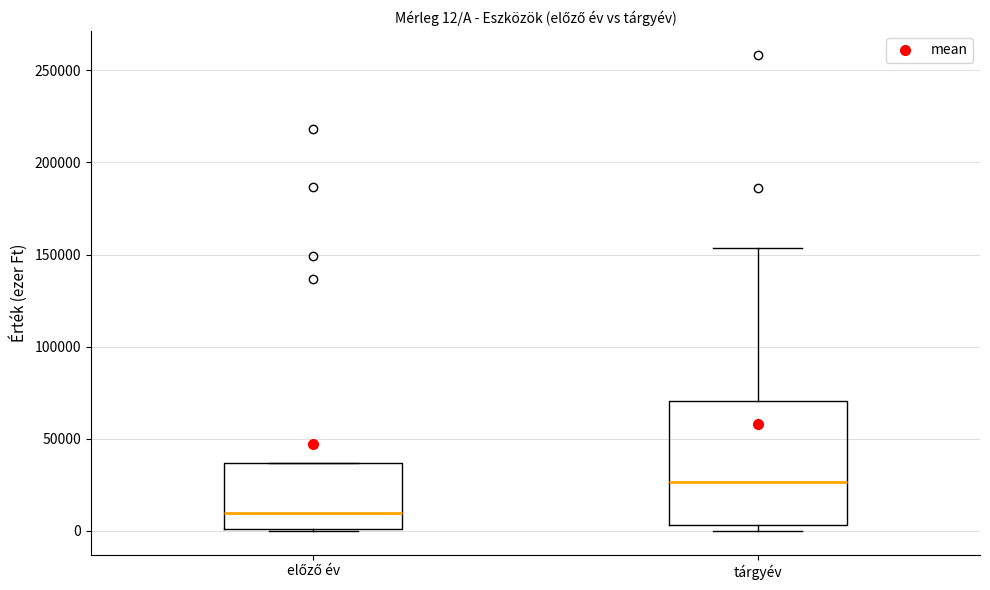

Which box is the tallest, from its lower edge to its upper edge?

tárgyév